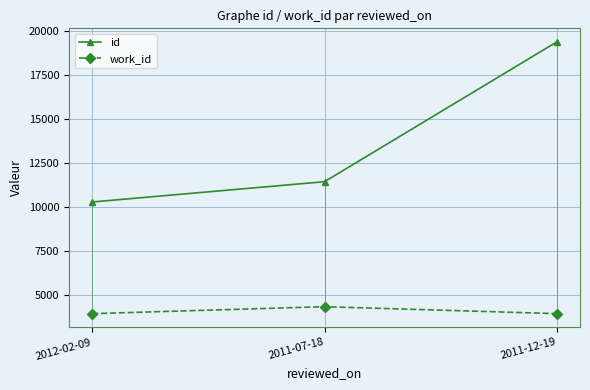

Which series has the largest range (max minus min)?

id